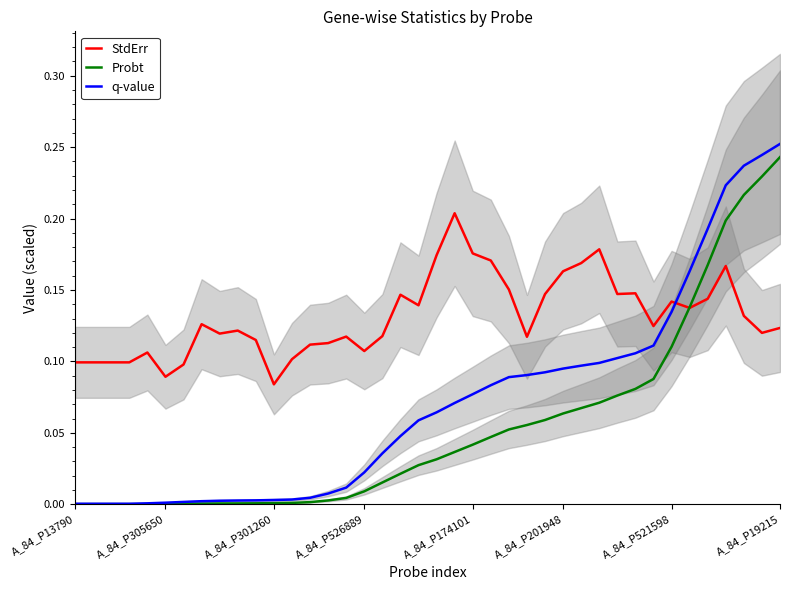

At which label is StdErr closest to 0?

A_84_P301260